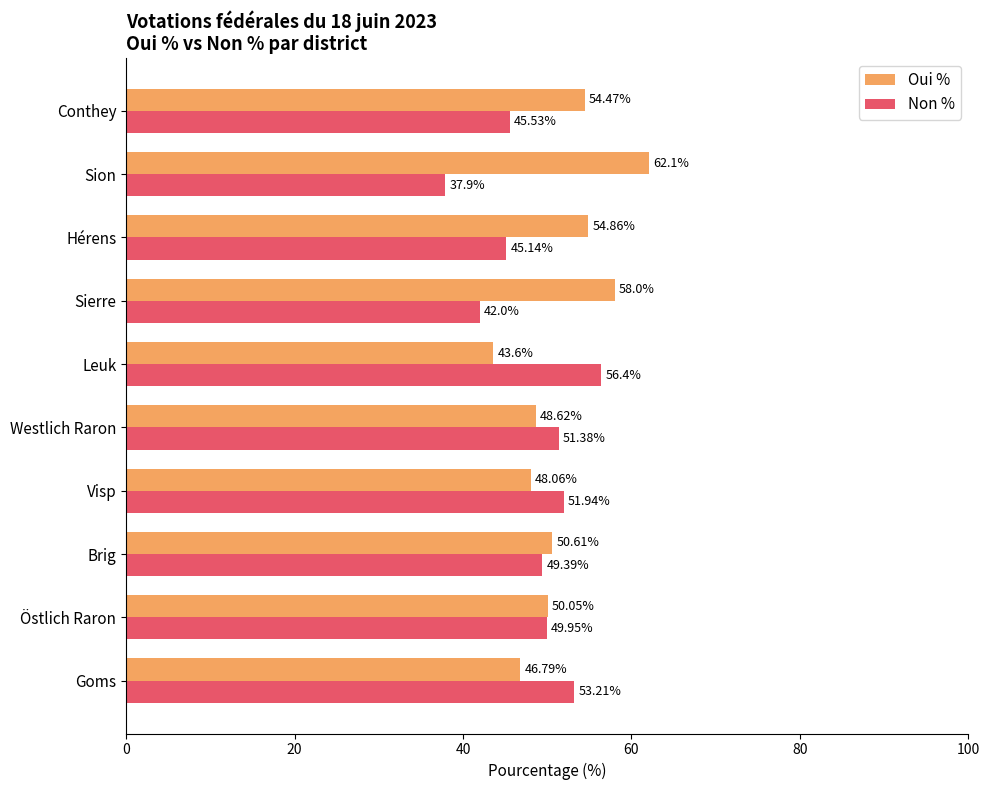

How many distinct data groups are displayed?

2